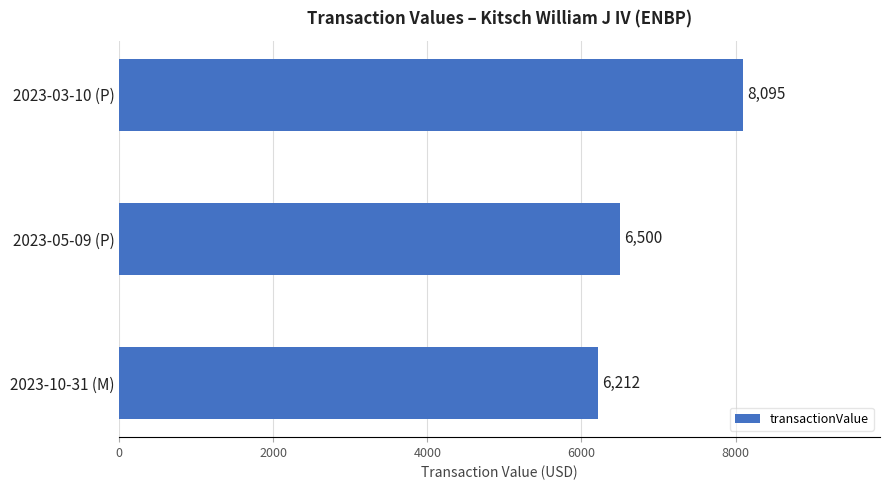

What is the average value?

6936